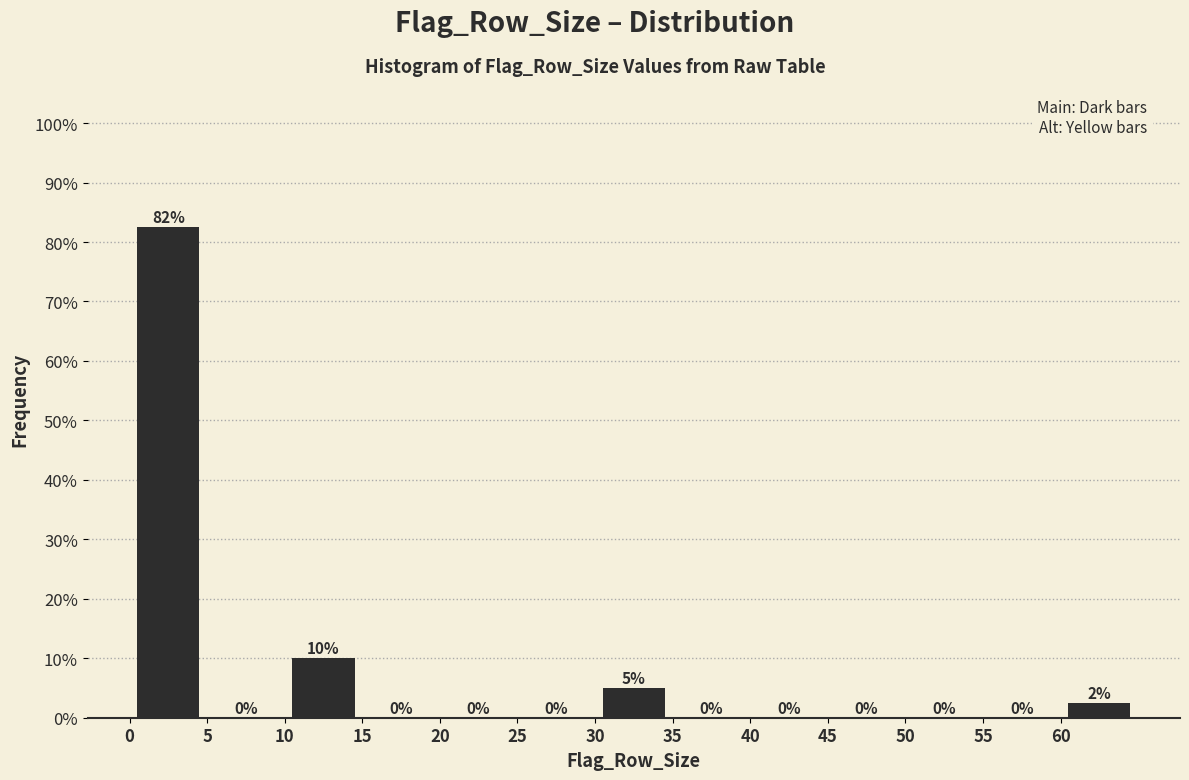

Over which range of the x-axis is the bar tallest?

0 to 5